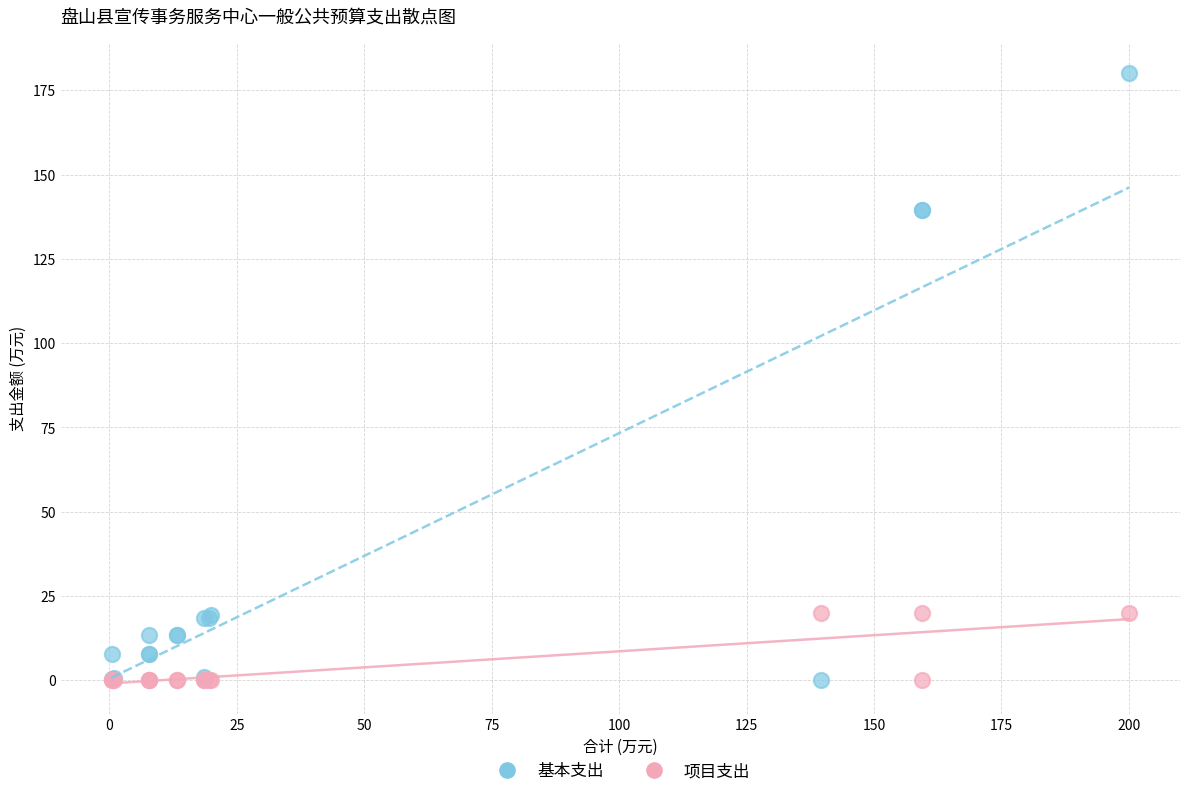

Which series has the widest spread of Y values?

基本支出